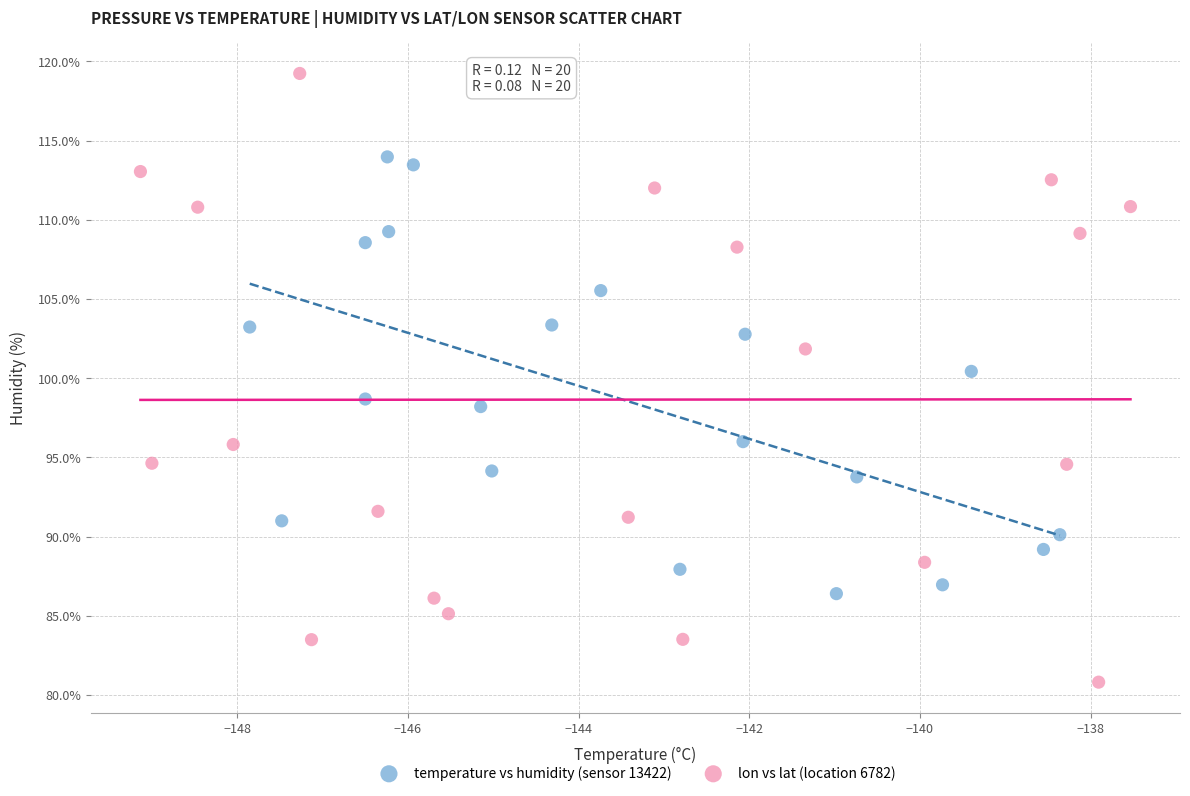

Which series has the widest spread of Y values?

lon vs lat (location 6782)